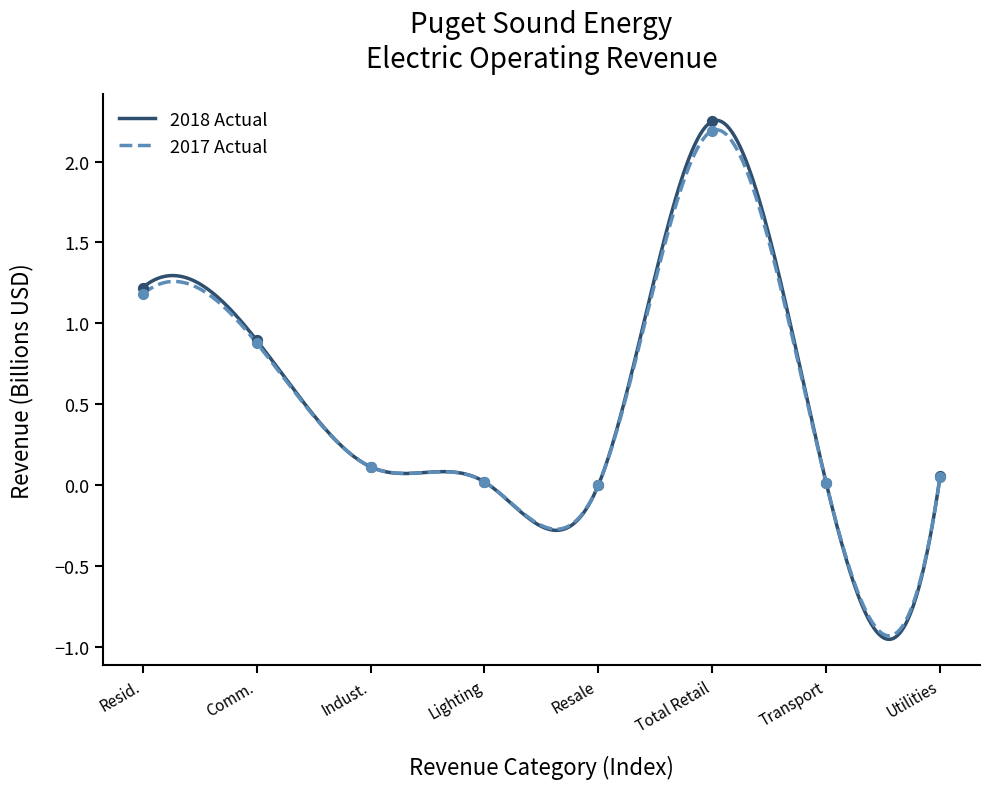

At how many categories does at least one series exceed 0?

8